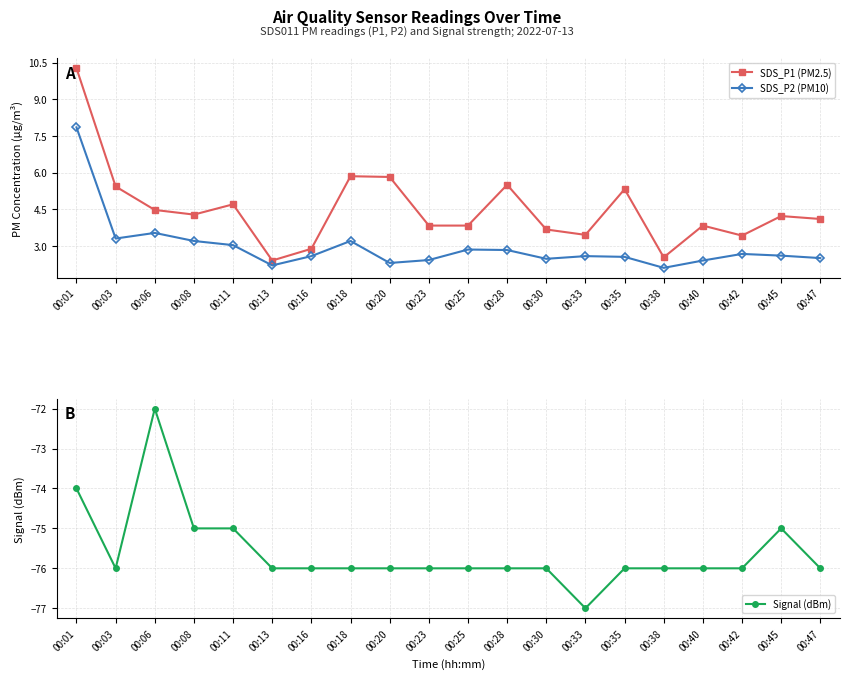

Does the chart have visible grid lines?

Yes